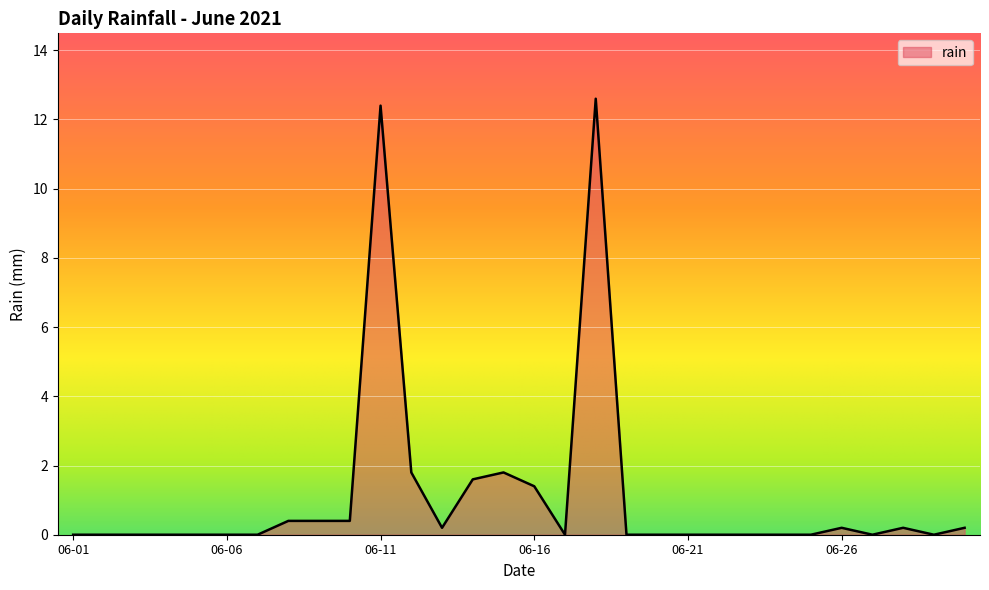

What is the difference between the maximum and minimum values?

12.6